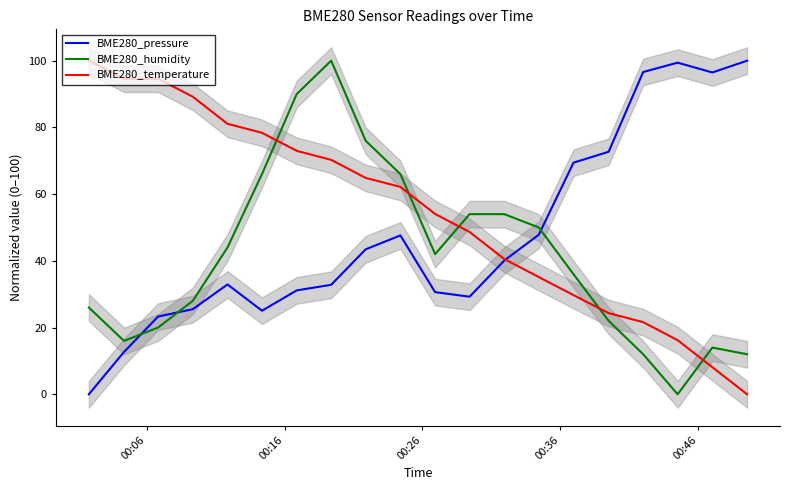

How many lines are shown in the chart?

3